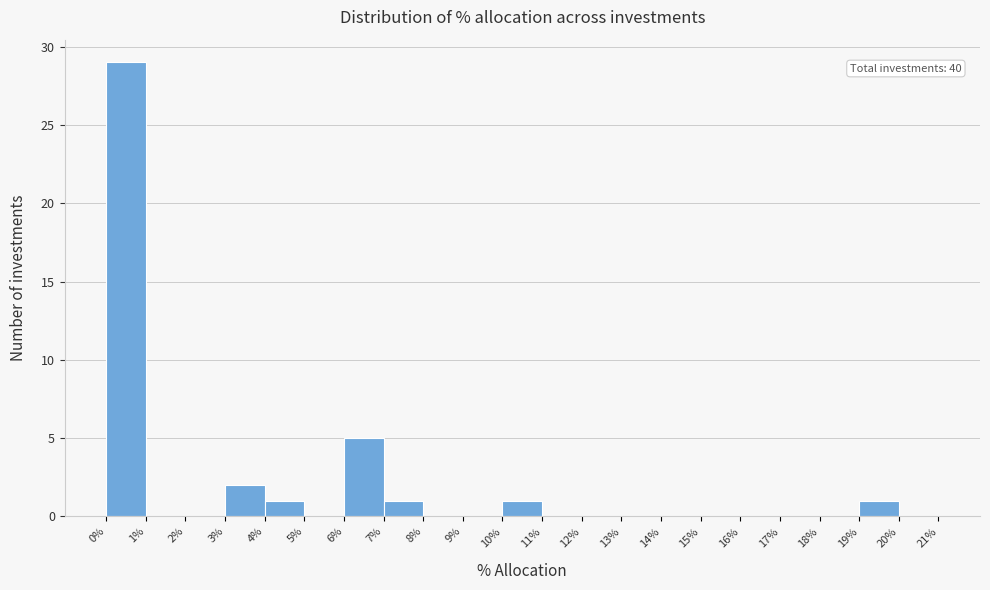

Over which range of the x-axis is the bar tallest?

0% to 1%